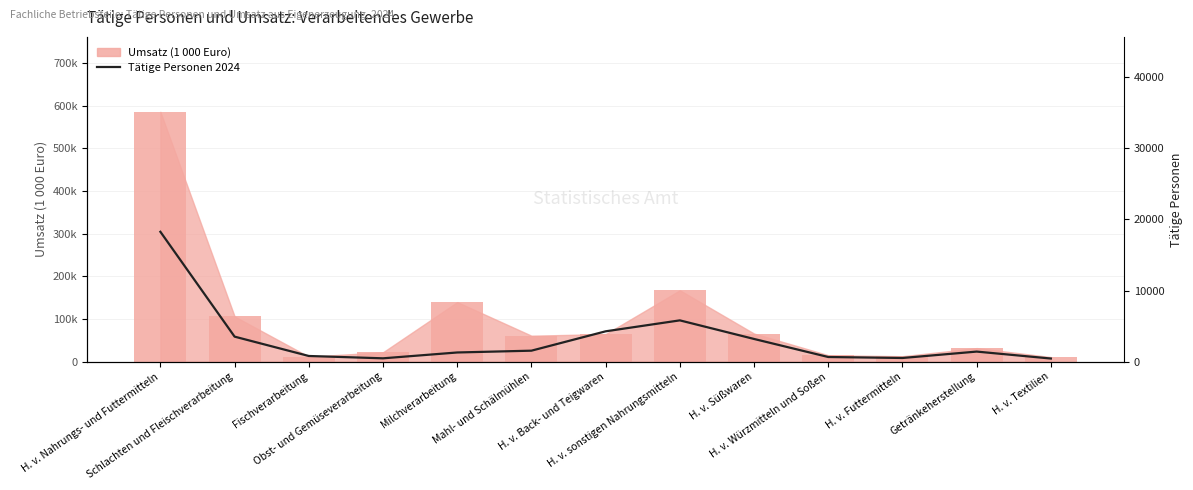

What is the change in value from H. v. sonstigen Nahrungsmitteln to H. v. Futtermitteln?

-5285